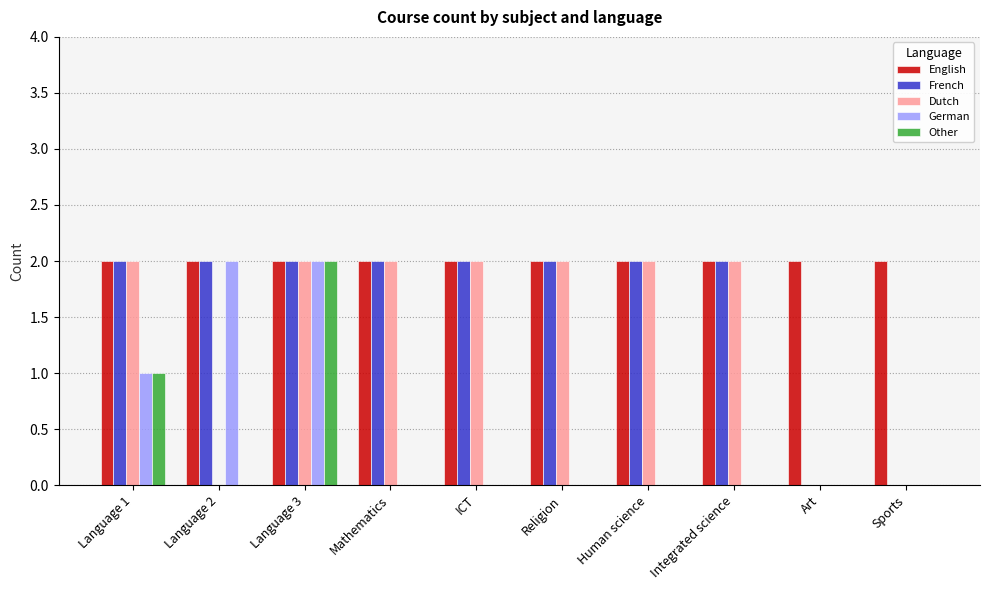

True or false: Other has a value of -1 at Art.

False